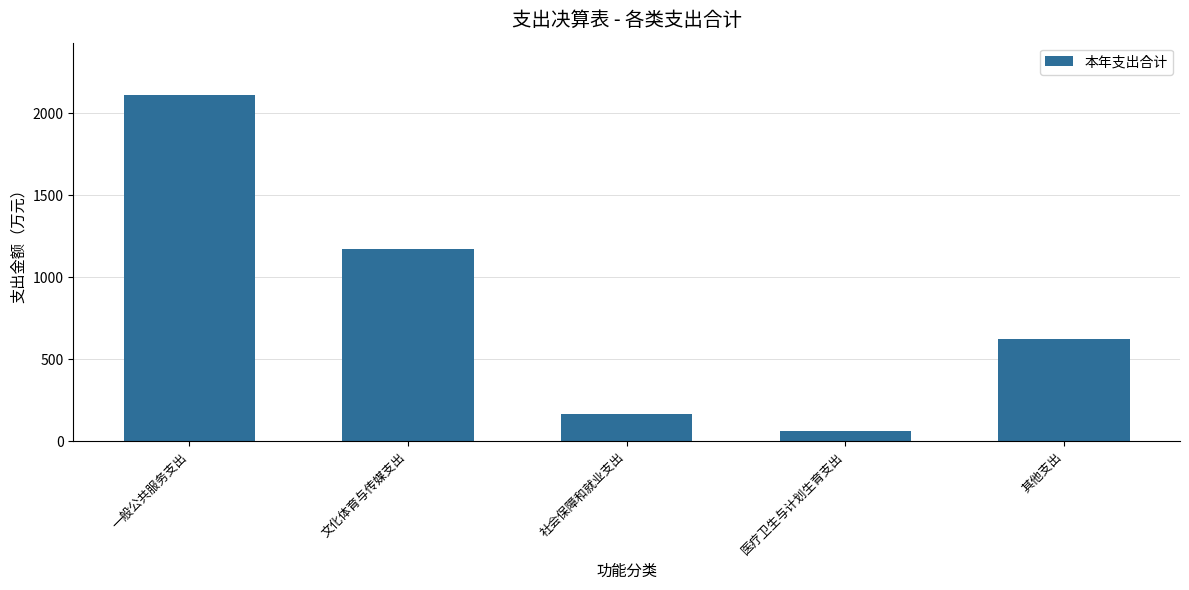

What position from the right is 社会保障和就业支出?

3